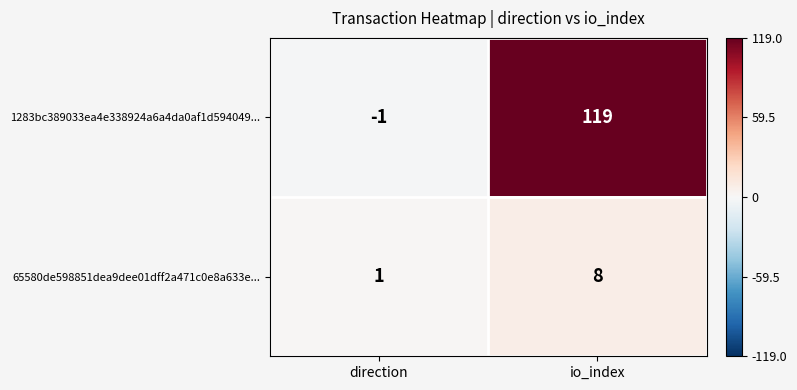

What is the approximate value of 1283bc389033ea4e338924a6a4da0af1d594049... at io_index?

119